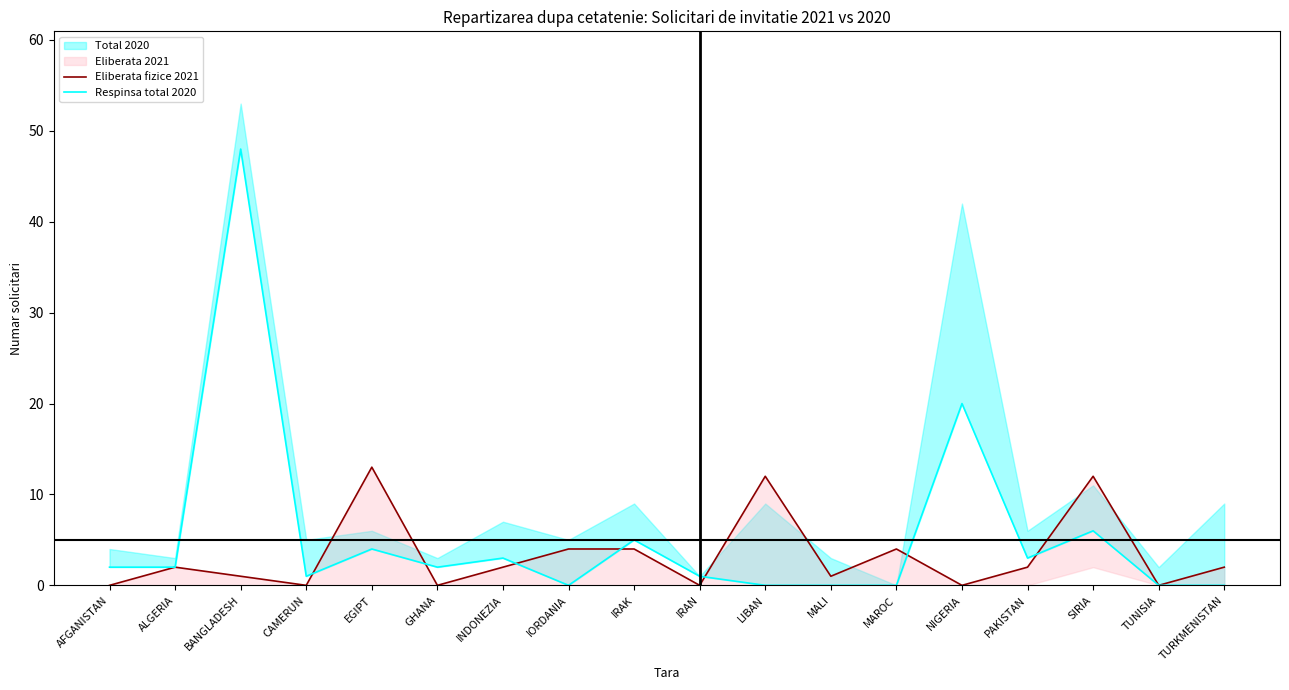

Between SIRIA and TUNISIA, which is larger?

SIRIA